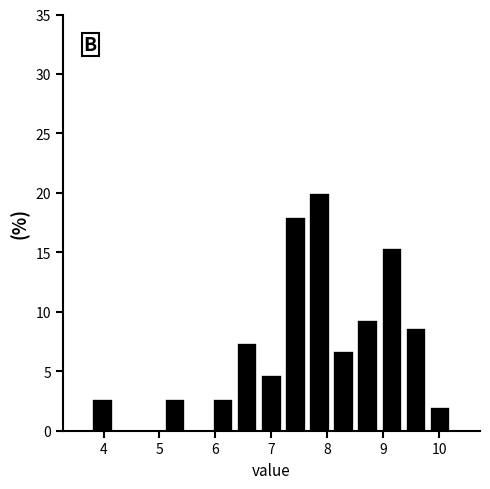

Reading left to right, transcribe this chart: for each bar, give the range it covers on the x-axis and its height. Neither the bar edges nor the heights are printed on the chart, so give them approximately, as read against the axes.

3.8 to 4.2: 2.5
4.2 to 4.6: 0
4.6 to 5.1: 0
5.1 to 5.5: 2.5
5.5 to 5.9: 0
5.9 to 6.4: 2.5
6.4 to 6.8: 7.5
6.8 to 7.2: 4.5
7.2 to 7.6: 18.0
7.6 to 8.1: 20.0
8.1 to 8.5: 6.5
8.5 to 8.9: 9.5
8.9 to 9.4: 15.5
9.4 to 9.8: 8.5
9.8 to 10.2: 2.0